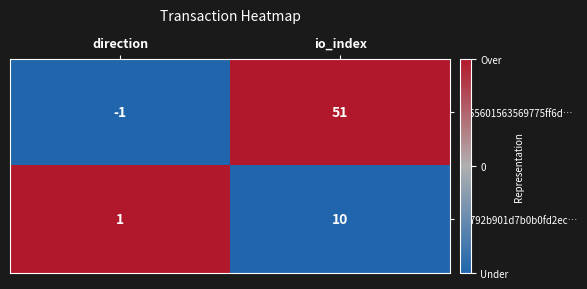

Which series has the largest total across all categories?

cc55601563569775ff6d…